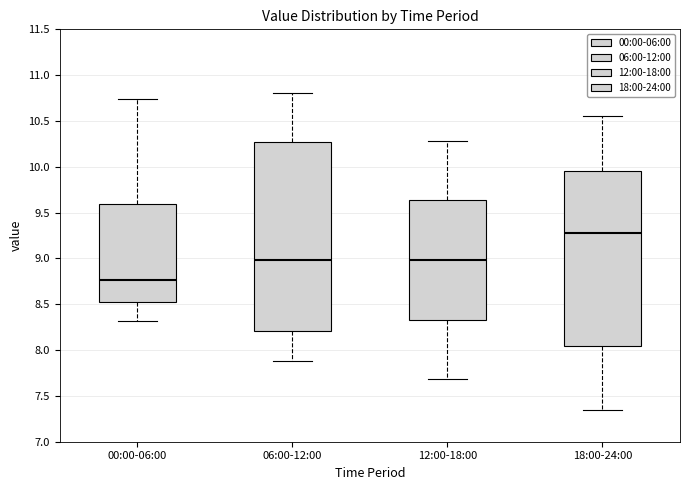

Reading left to right, read every box against the y-axis: the position of its median line, the range the box covers, and the ends of its whiskers. The values are not printed on the chart, so give them approximately, as read against the axis.

00:00-06:00: median 8.75, box 8.55 to 9.60, whiskers 8.30 to 10.75
06:00-12:00: median 9.00, box 8.20 to 10.30, whiskers 7.90 to 10.80
12:00-18:00: median 9.00, box 8.35 to 9.65, whiskers 7.70 to 10.30
18:00-24:00: median 9.30, box 8.05 to 9.95, whiskers 7.35 to 10.55